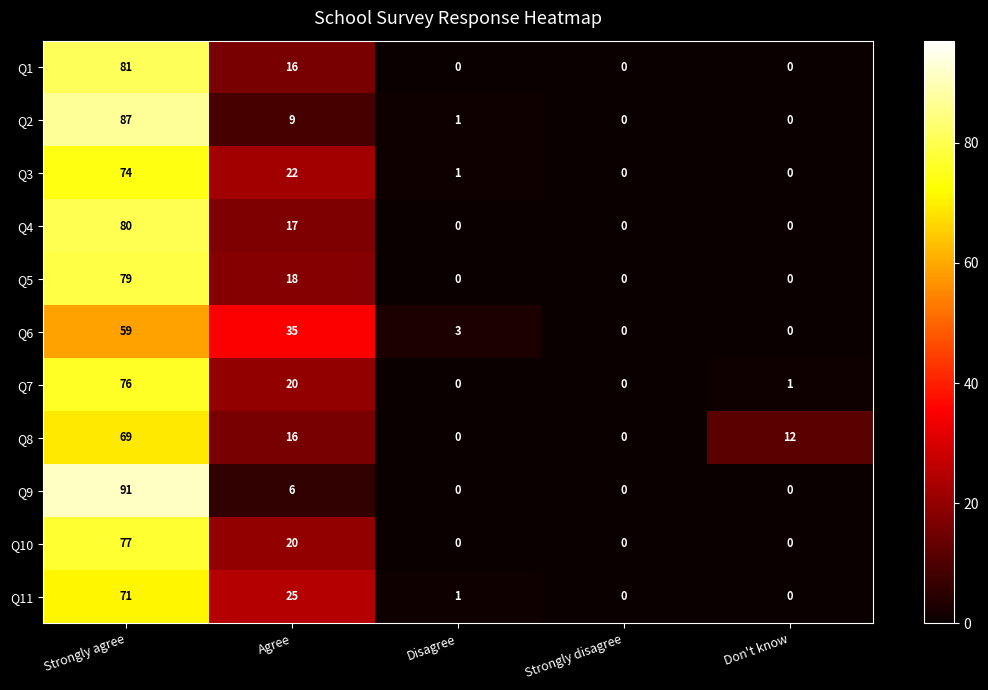

What is the difference between the second highest and second lowest values in the Q10 series?

20